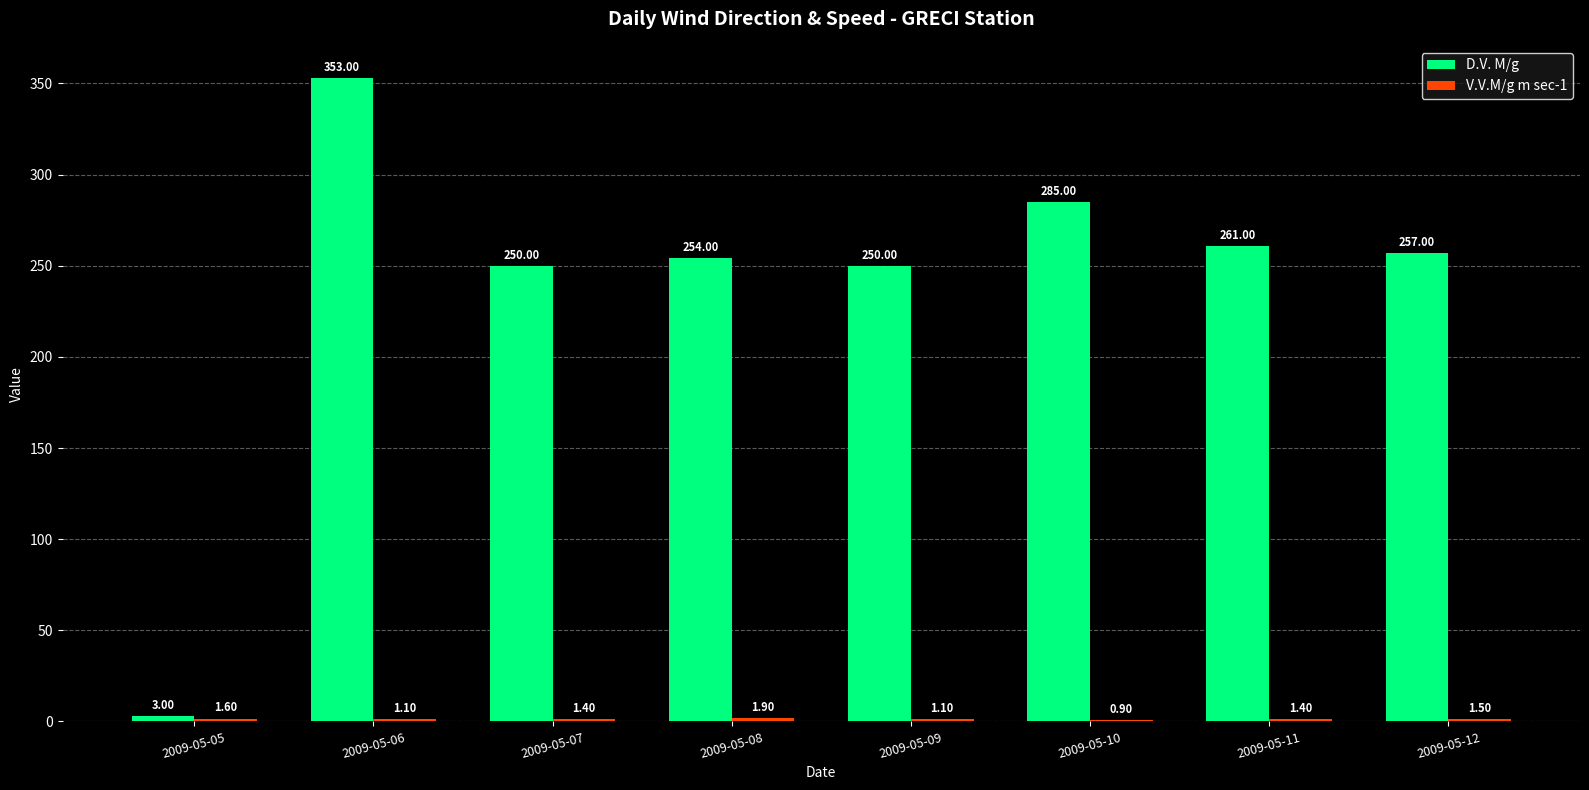

How many categories are shown in the chart?

8